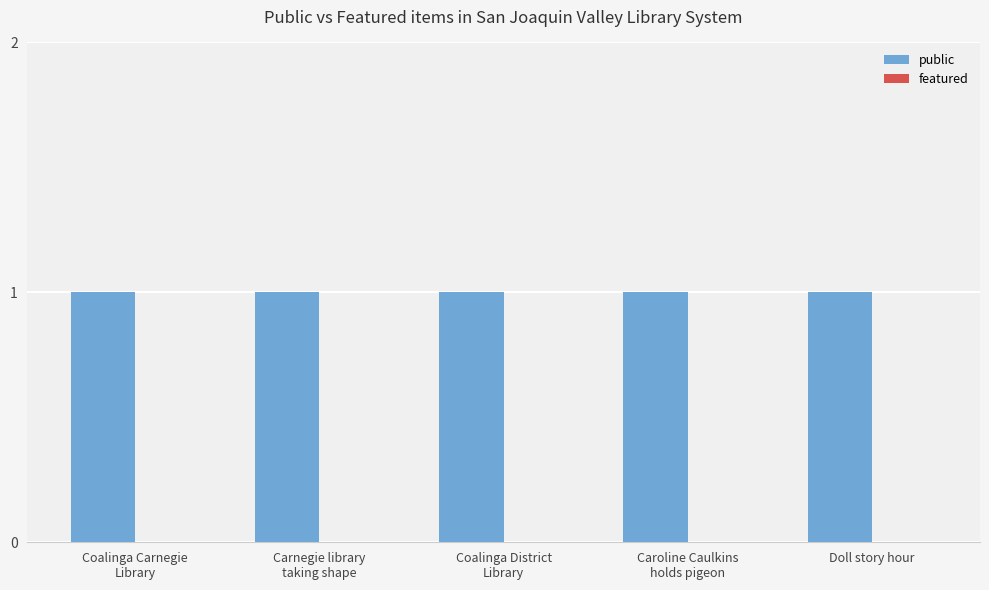

Are the bars grouped side by side (vs. stacked)?

Yes